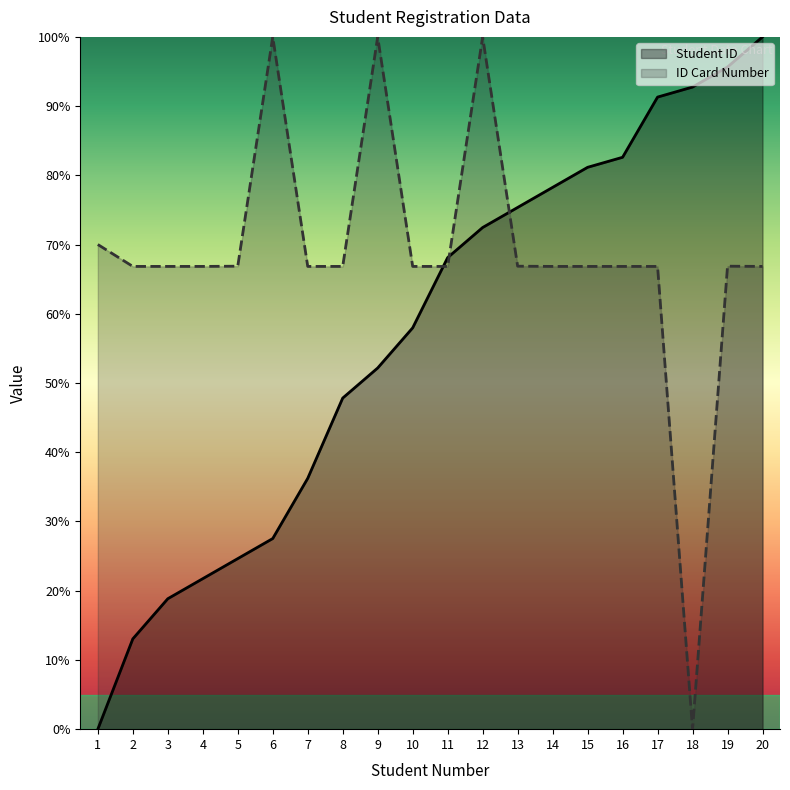

At which category does ID Card Number reach its first local peak?

6